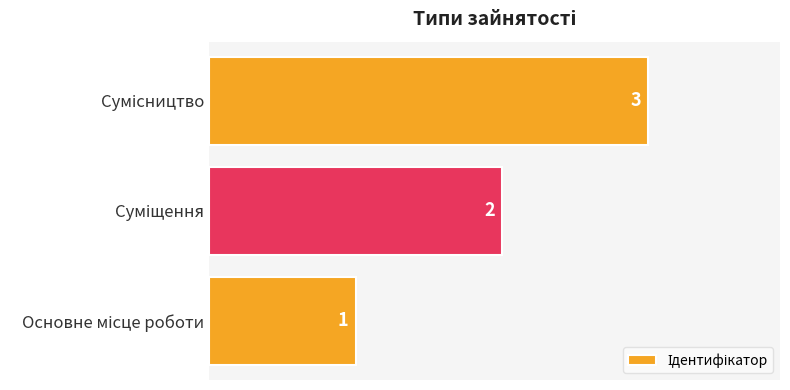

What is the maximum value shown in the chart?

3